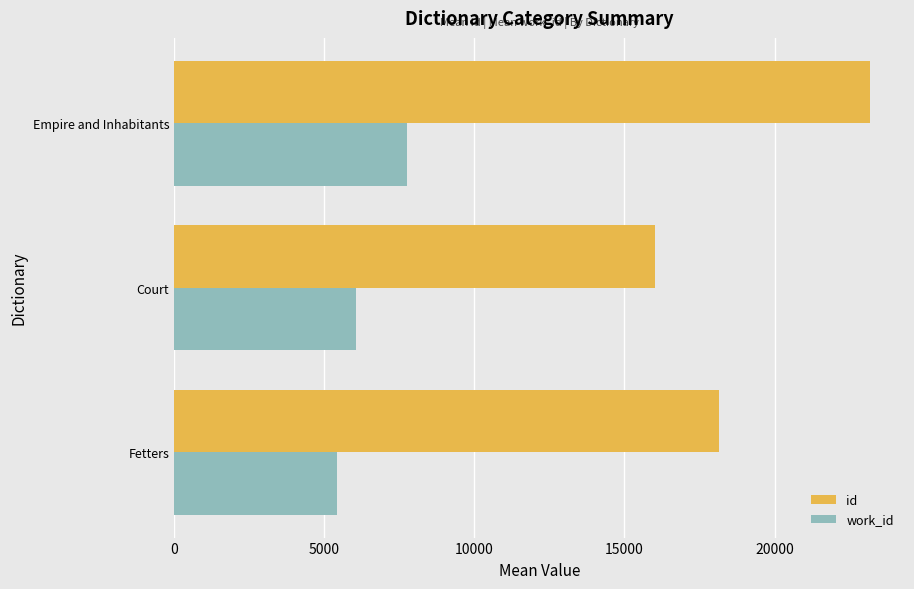

Rank the series by their maximum value, from lowest to highest.

work_id, id